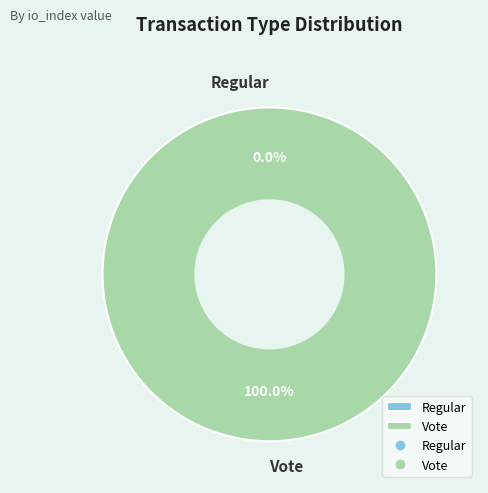

What is the largest slice in the pie chart?

Vote